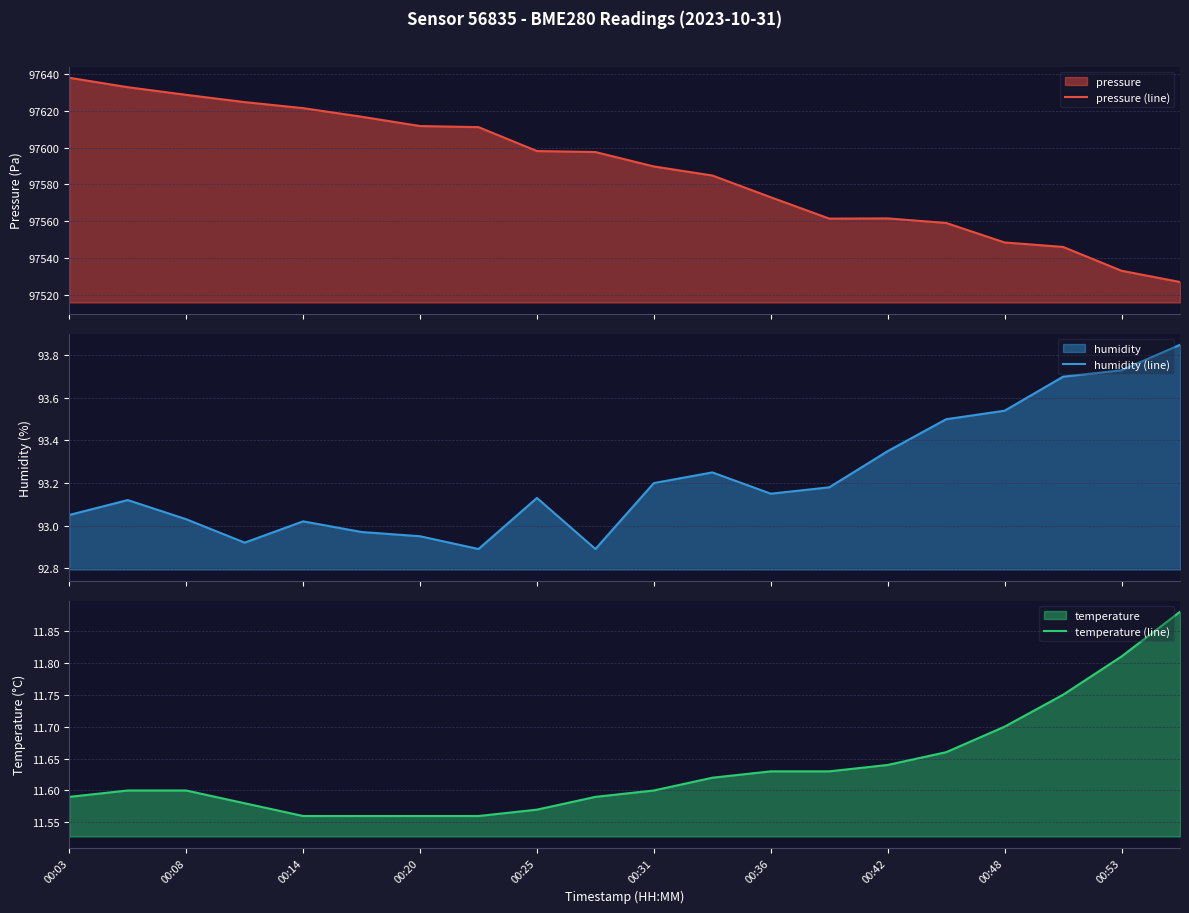

Reading left to right, transcribe all the data shown in this chart.

pressure (line): 97637.7	97632.6	97628.5	97624.6	97621.3	97616.6	97611.6	97611.0	97598.1	97597.6	97589.8	97584.9	97573.1	97561.6	97561.6	97559.2	97548.6	97546.2	97533.3	97527.2
humidity (line): 93.0	93.1	93.0	92.9	93.0	93.0	93.0	92.9	93.1	92.9	93.2	93.2	93.2	93.2	93.3	93.5	93.5	93.7	93.7	93.8
temperature (line): 11.6	11.6	11.6	11.6	11.6	11.6	11.6	11.6	11.6	11.6	11.6	11.6	11.6	11.6	11.6	11.7	11.7	11.8	11.8	11.9